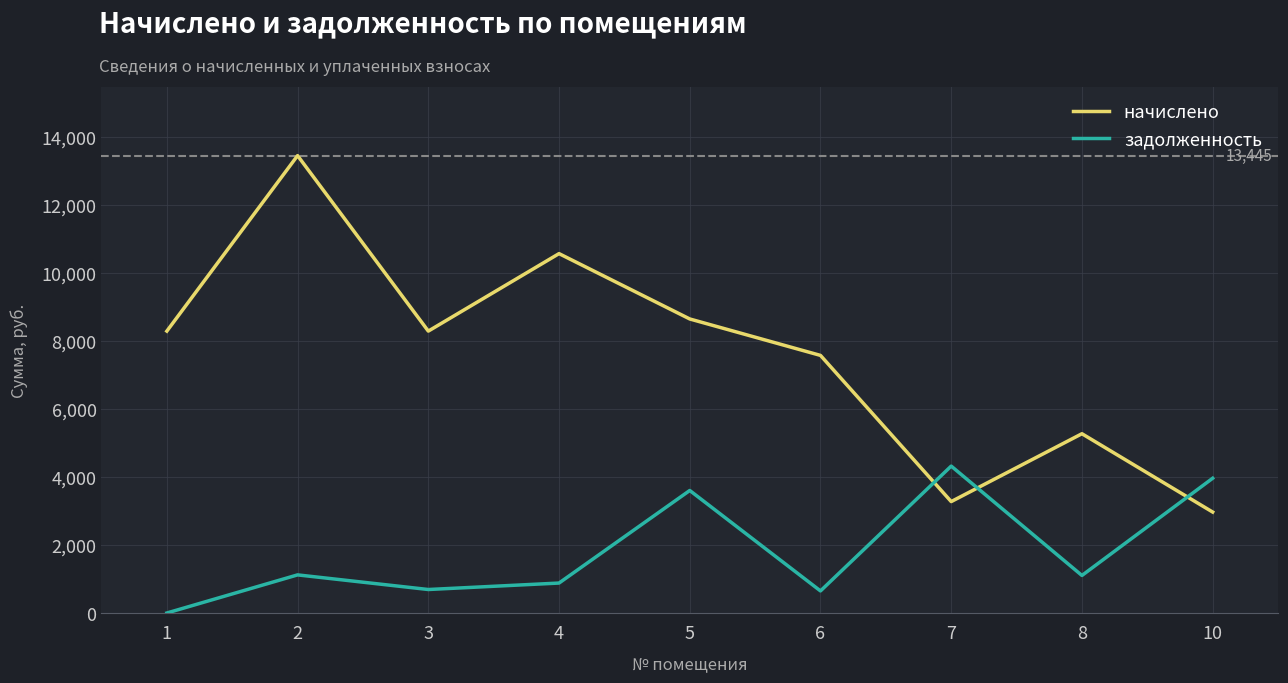

How many values in задолженность are above zero?

8